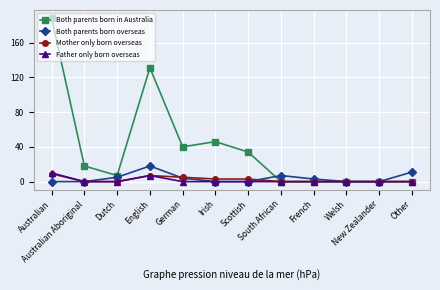

What is the difference between the second highest and second lowest values in the Father only born overseas series?

7